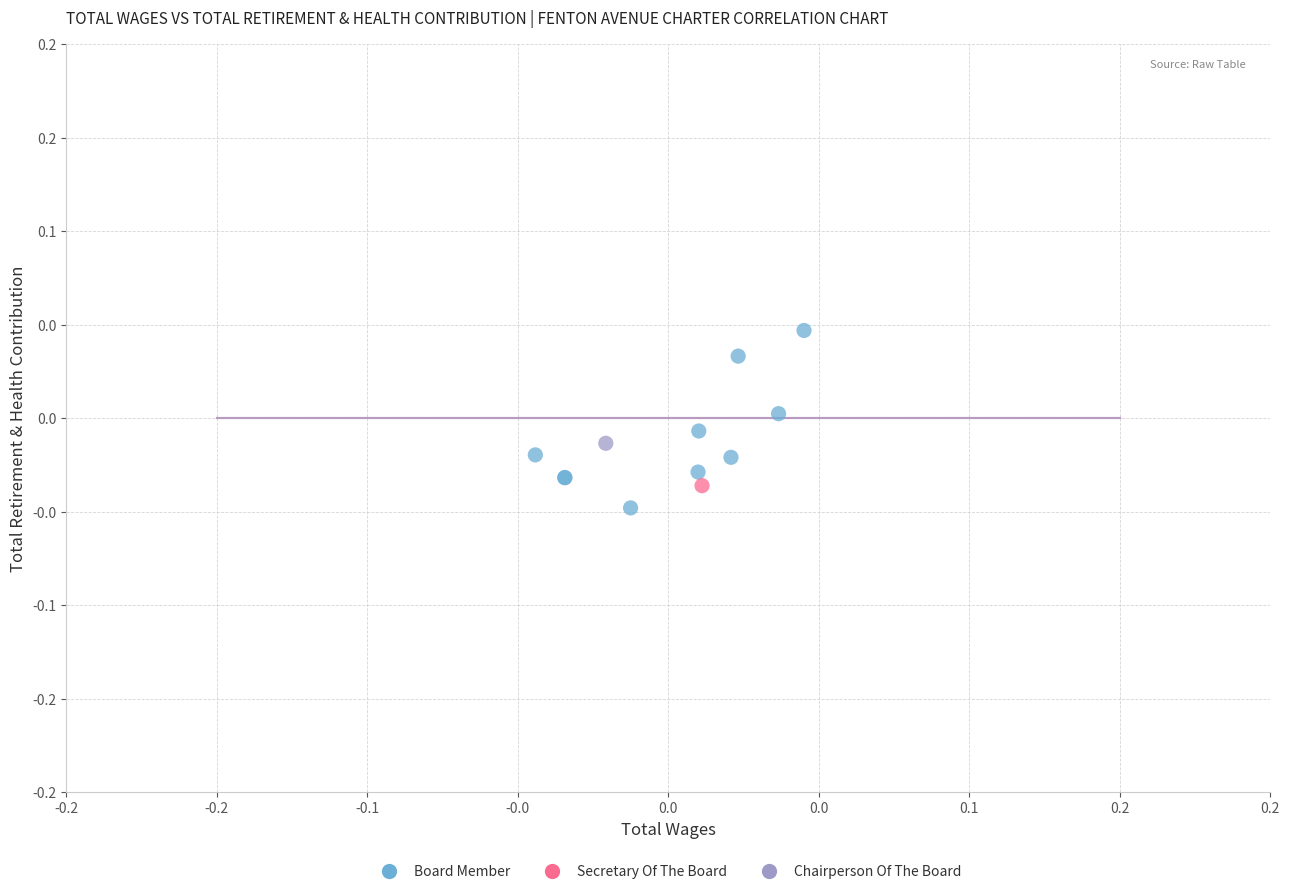

What are all the series names shown in the legend?

Board Member, Secretary Of The Board, Chairperson Of The Board